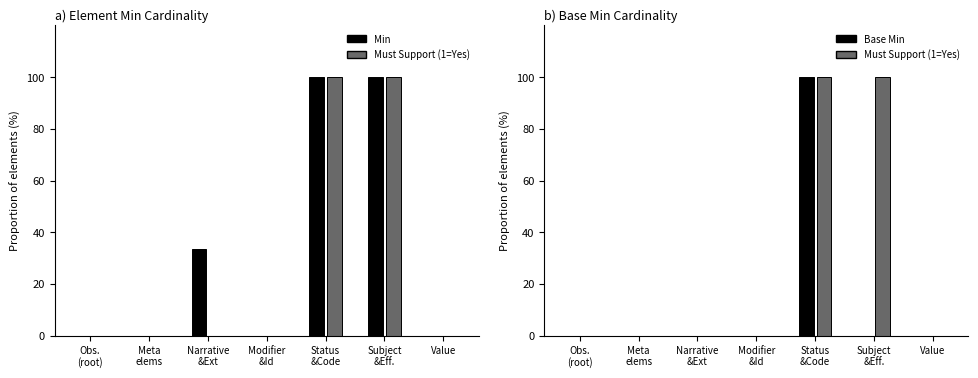

At how many categories does at least one series exceed 46?

2